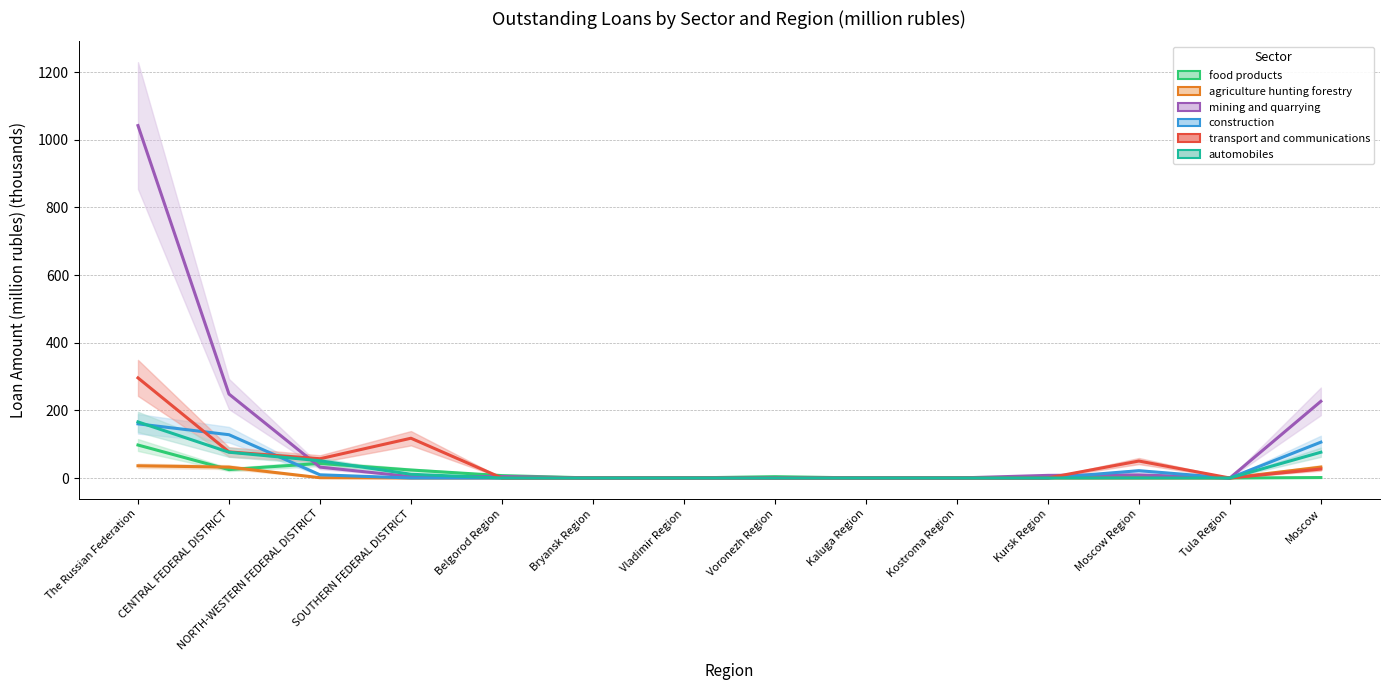

Is it true that automobiles equals 113.3 at Bryansk Region?

False